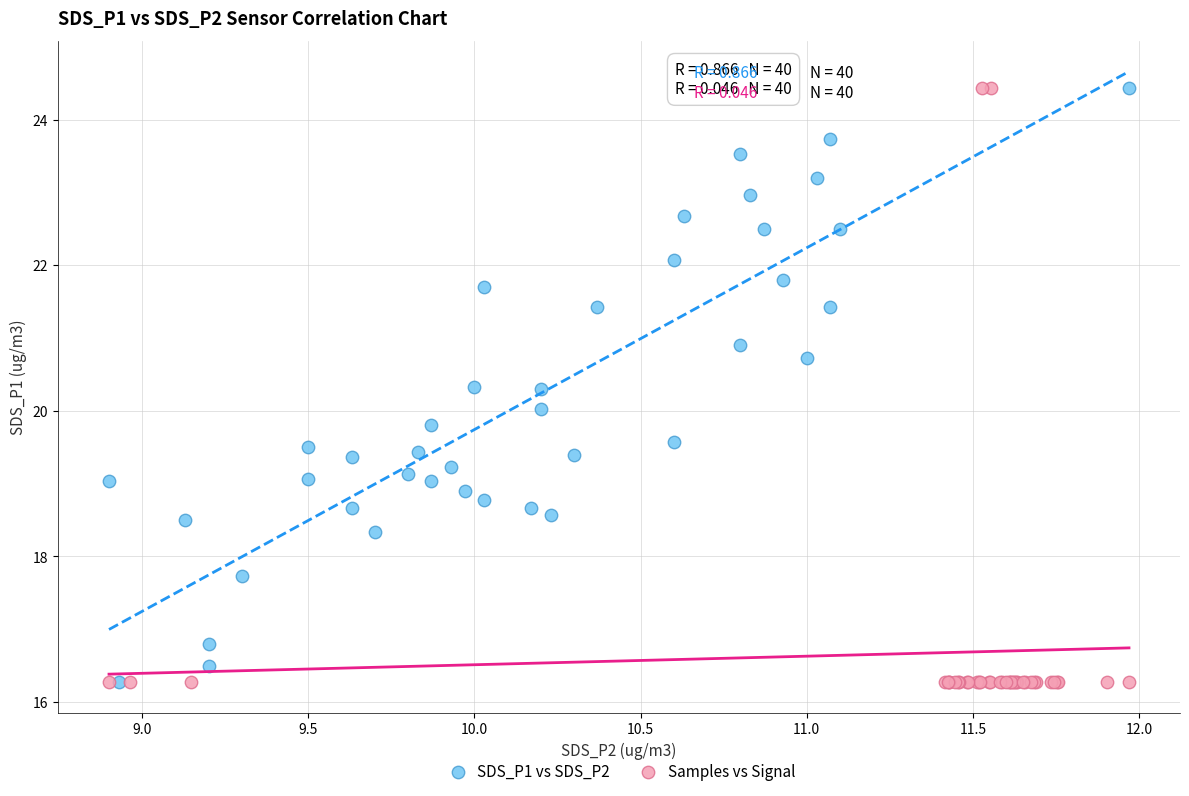

What are all the series names shown in the legend?

SDS_P1 vs SDS_P2, Samples vs Signal